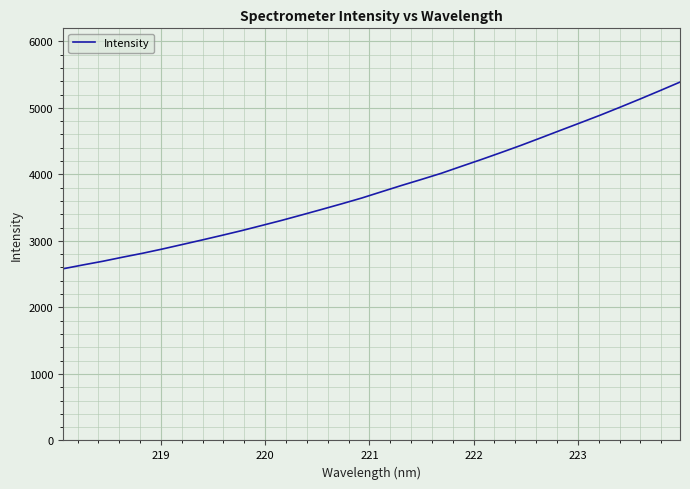

What is the maximum value shown in the chart?

5386.9